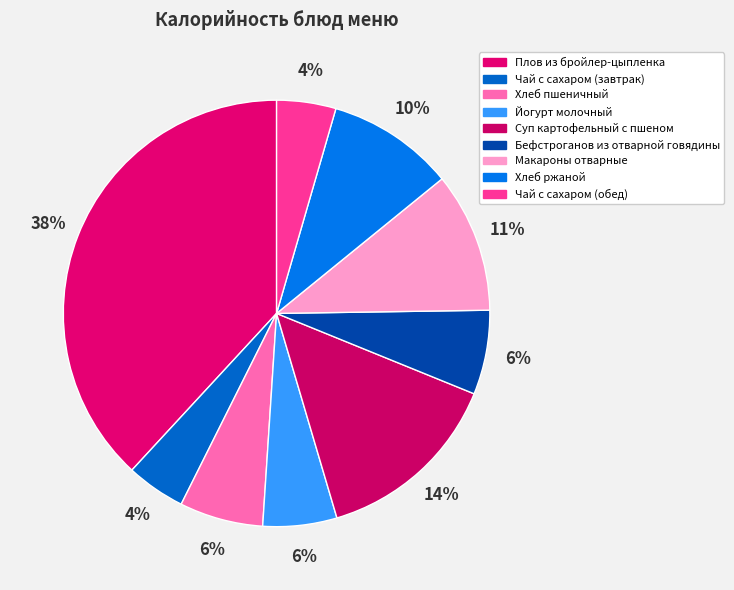

How many slices are in this pie chart?

9